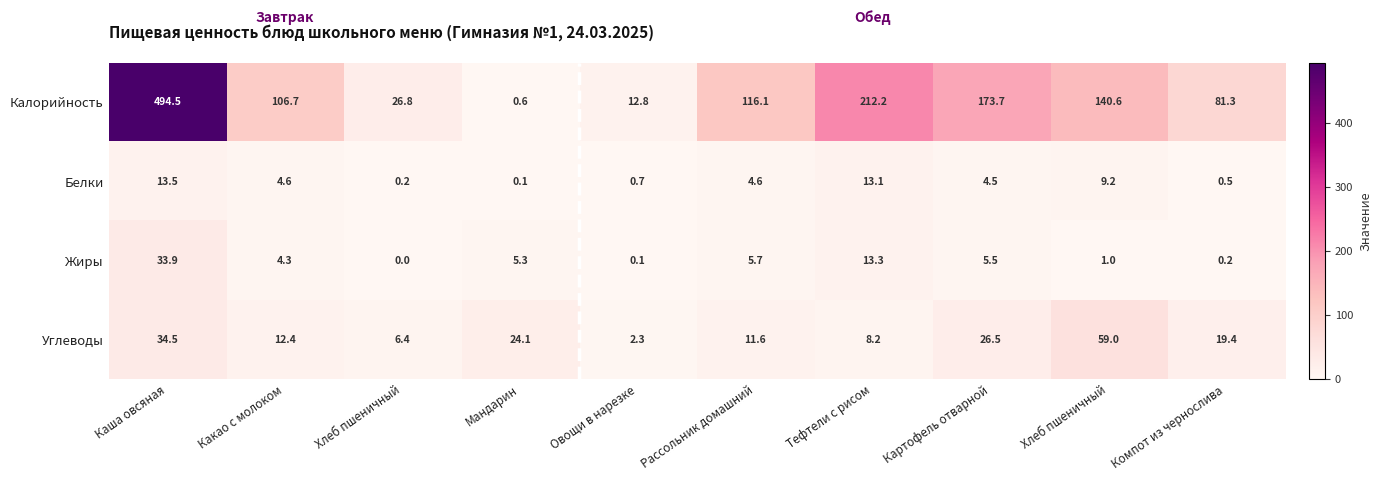

How many values in the Углеводы series are below 19?

5